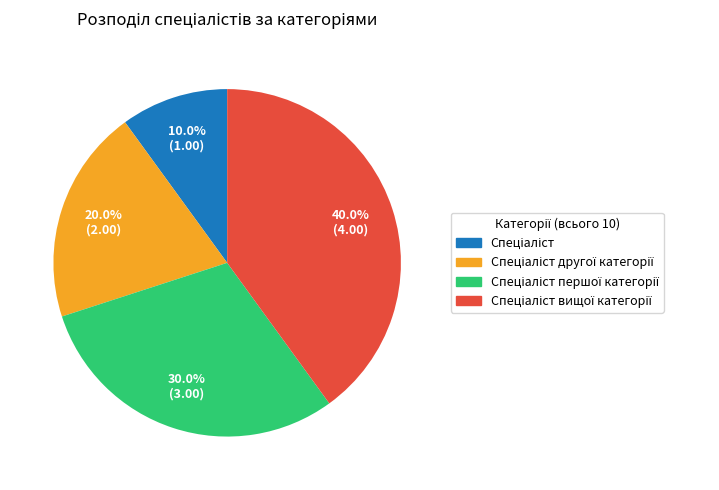

Is there a majority slice in this chart?

No